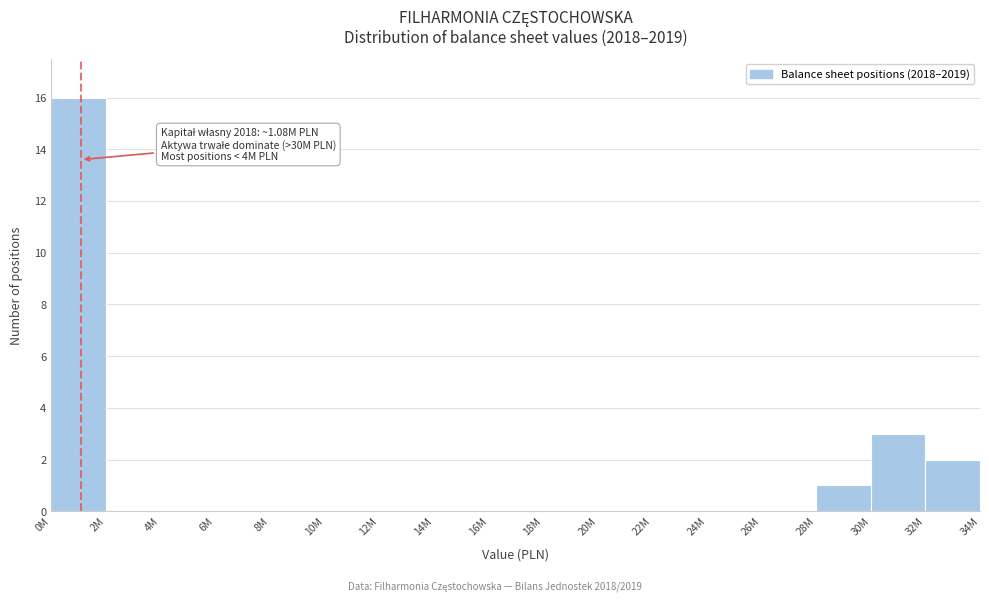

Reading right to left, list all the values displayed in this chart.

32M=2	30M=3	28M=1	26M=0	24M=0	22M=0	20M=0	18M=0	16M=0	14M=0	12M=0	10M=0	8M=0	6M=0	4M=0	2M=0	0M=16